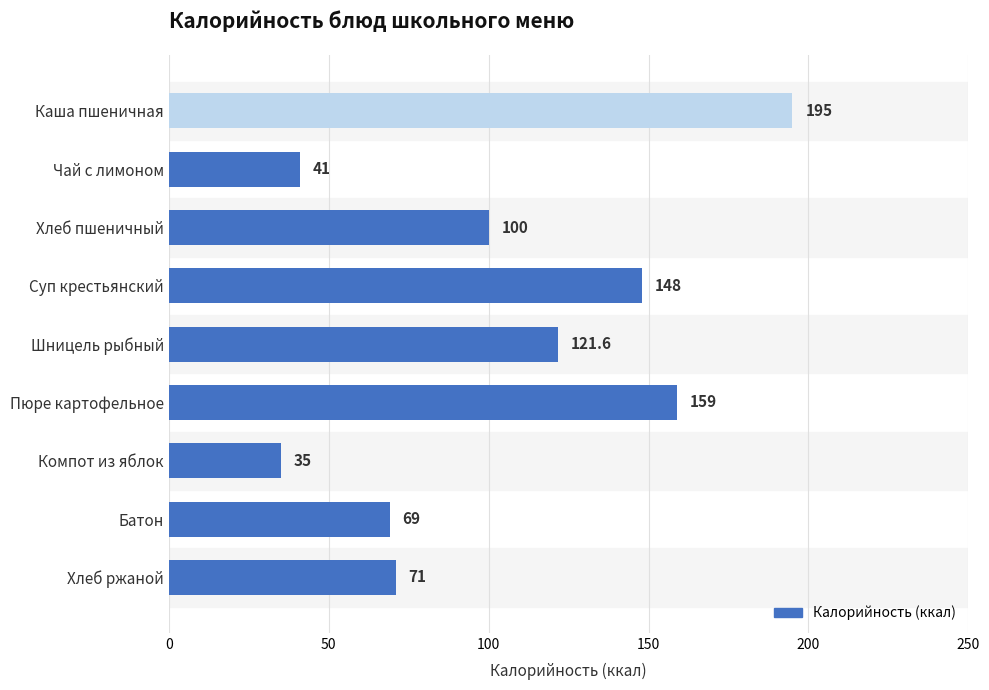

What is the average value?

104.4